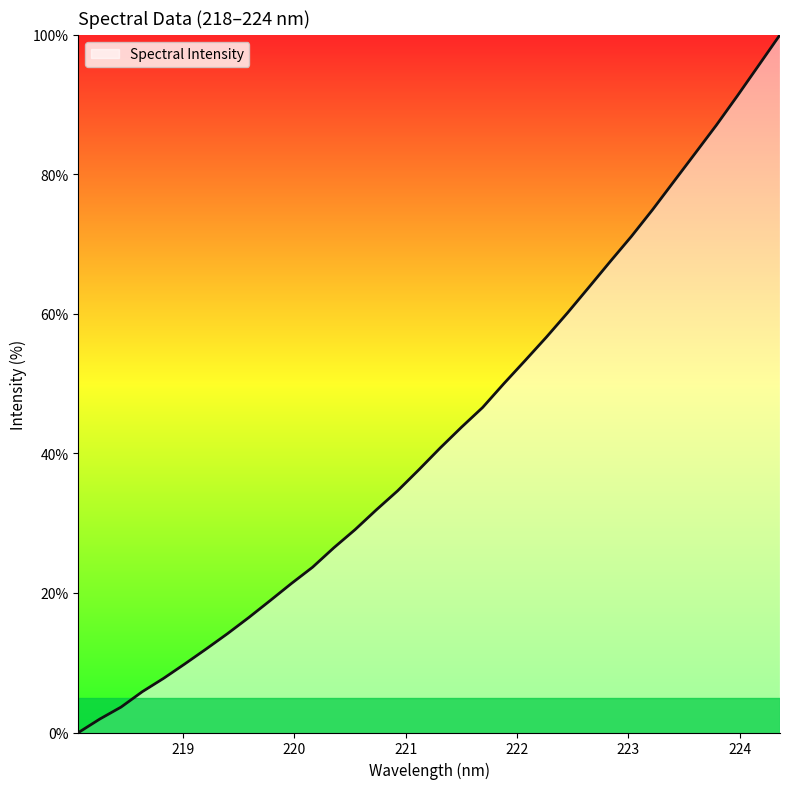

What is the difference between the maximum and minimum values?

100.0